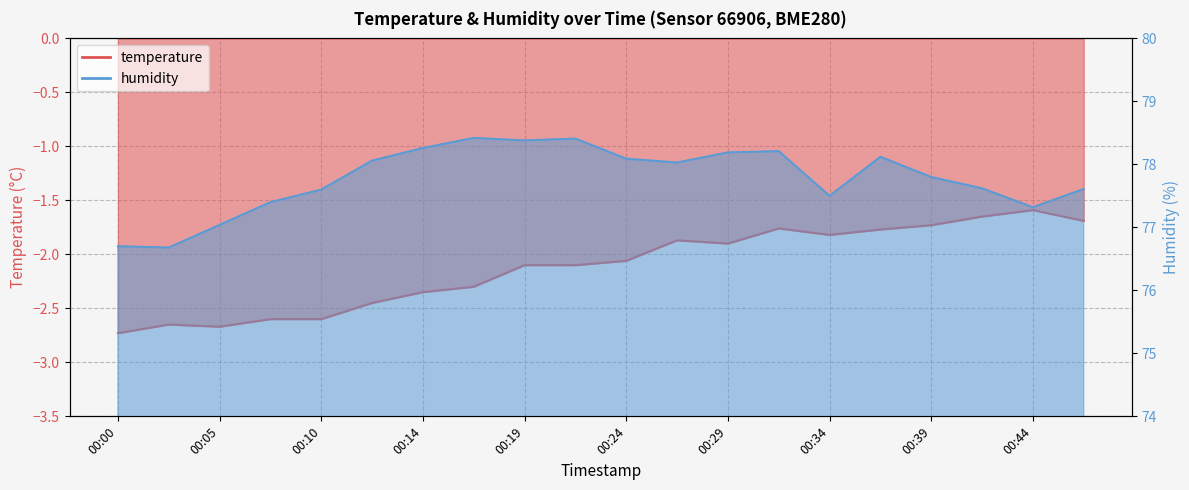

How many interior local valleys does the temperature series have?

3